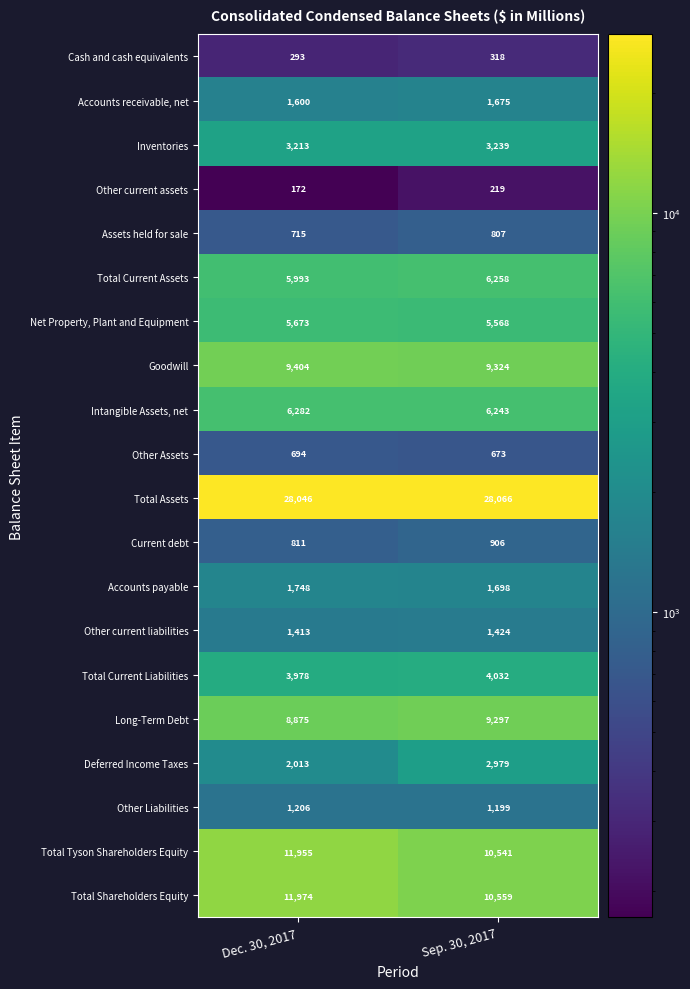

Which series has the largest total across all categories?

Total Assets